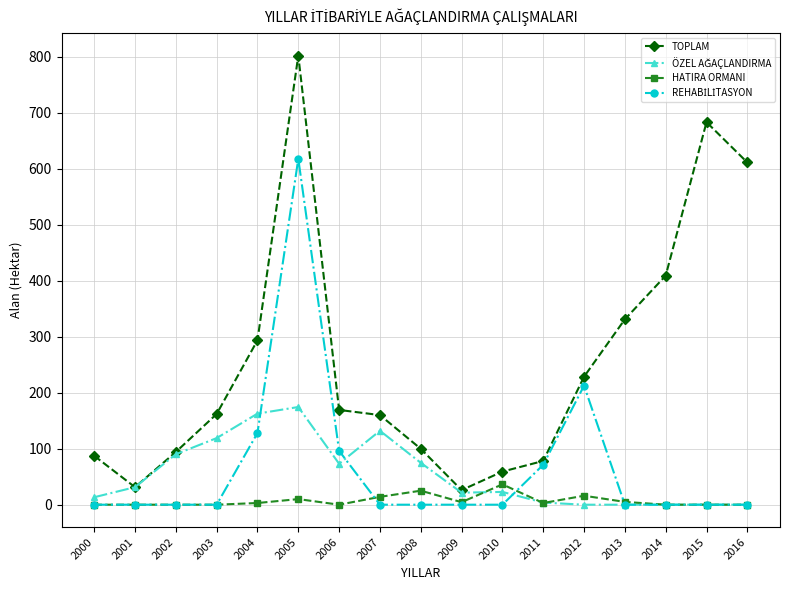

What is the spread (max minus min) of values at 2010?

59.1